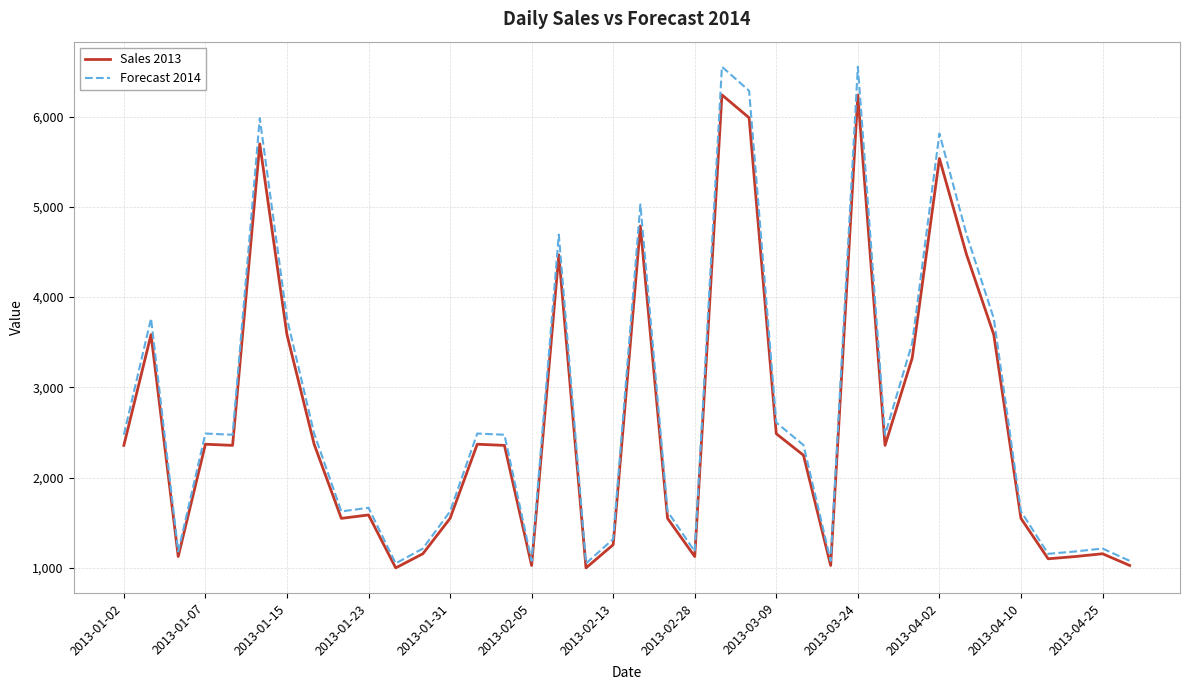

What is the minimum value shown in the chart?

998.0